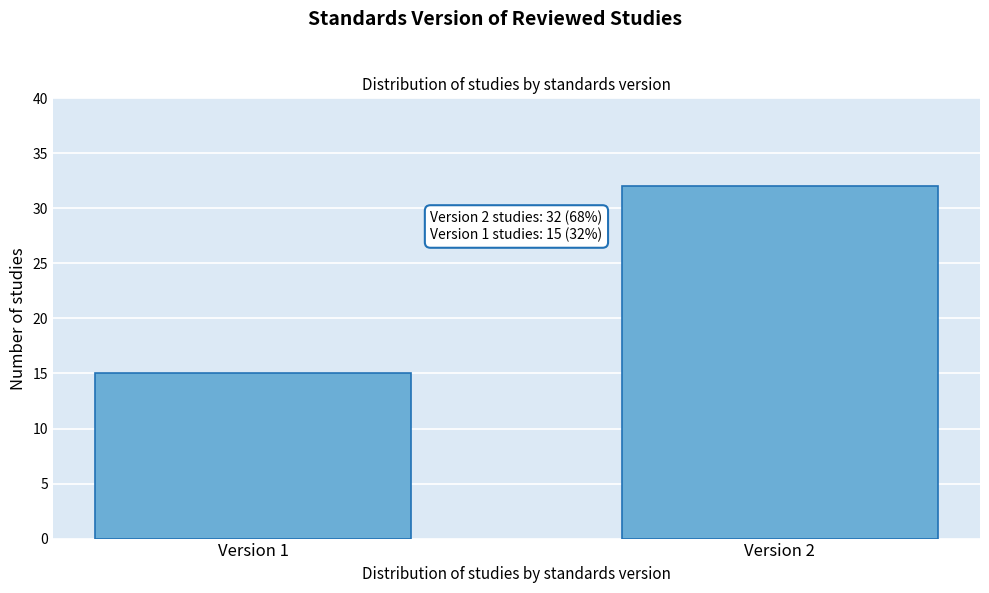

Reading left to right, what are all the values shown in this chart?

15	32